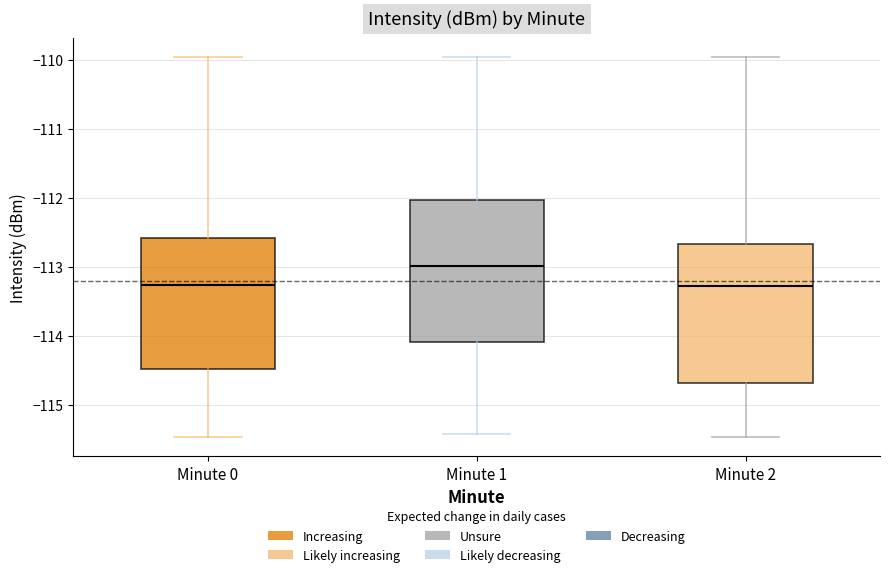

Where is the upper edge of the box for Minute 0 on the y-axis? The values are not printed on the chart, so give them approximately, as read against the axis.

-112.6